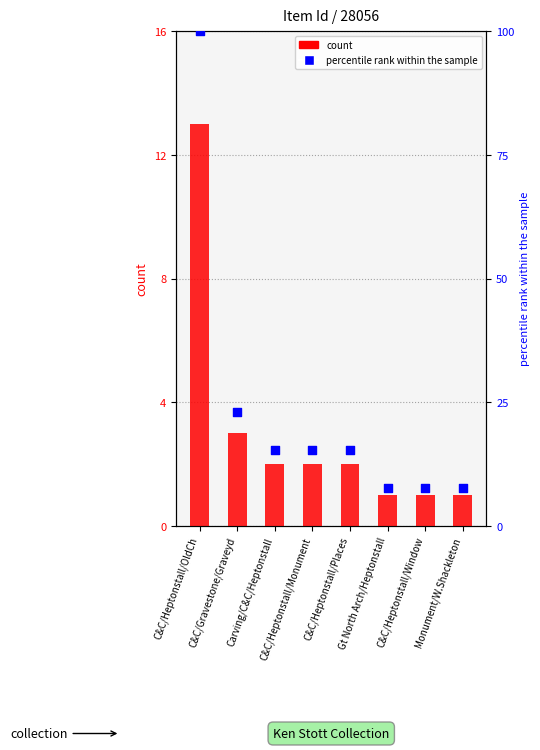

At which category is the sum across all series the highest?

C&C/Heptonstall/OldCh